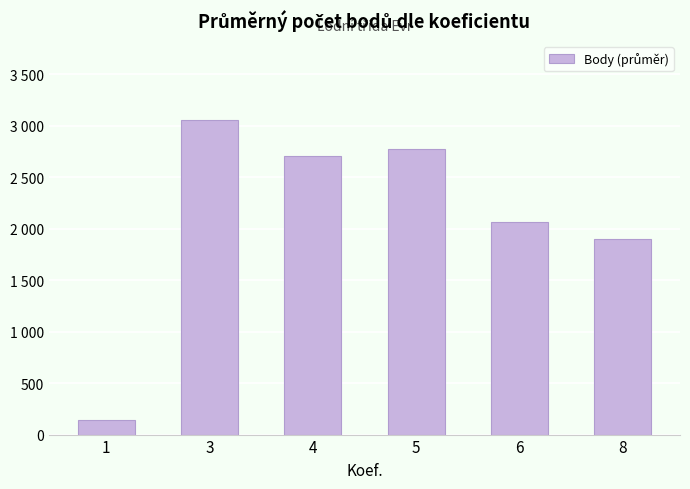

Are the bars horizontal?

No